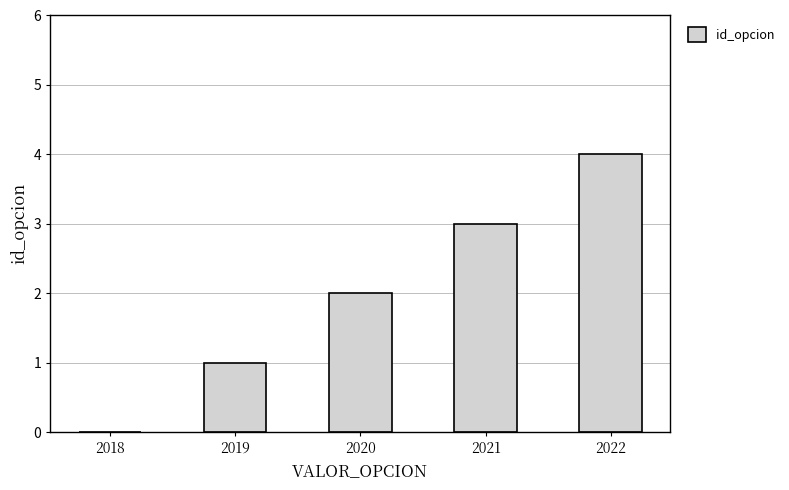

What is the maximum value shown in the chart?

4